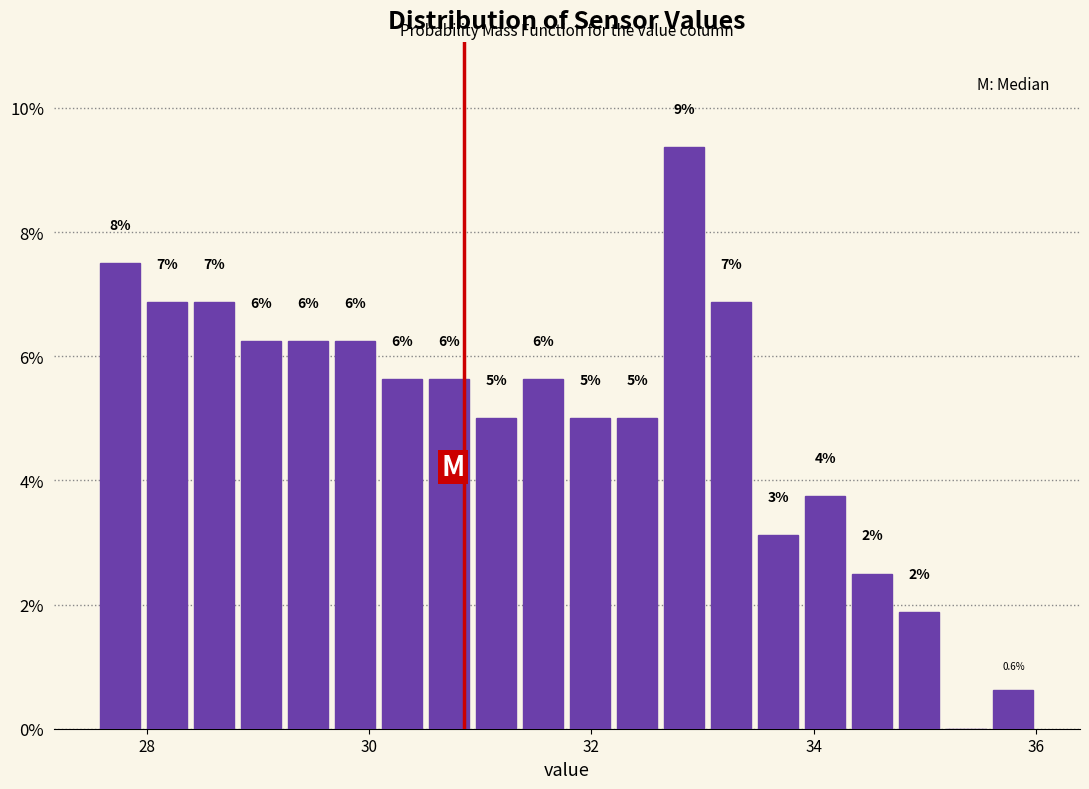

Read against the x-axis, roughly where is the centre of the tallest bar?

32.8